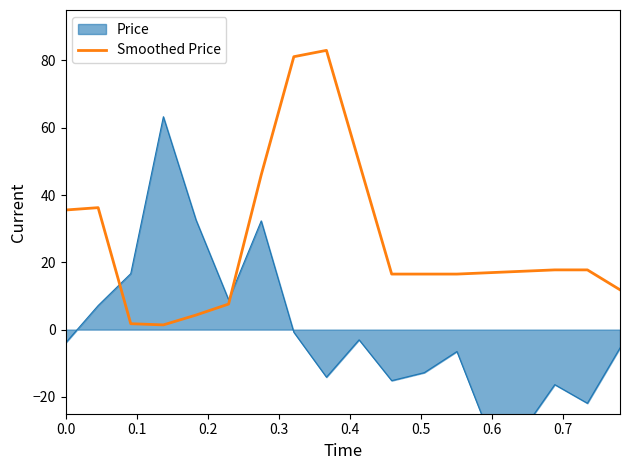

Reading left to right, extract all data points from this chart.

35.5	36.3	1.8	1.4	4.3	7.6	46.0	81.1	83.0	49.8	16.5	16.5	16.5	16.9	17.3	17.8	17.8	11.8